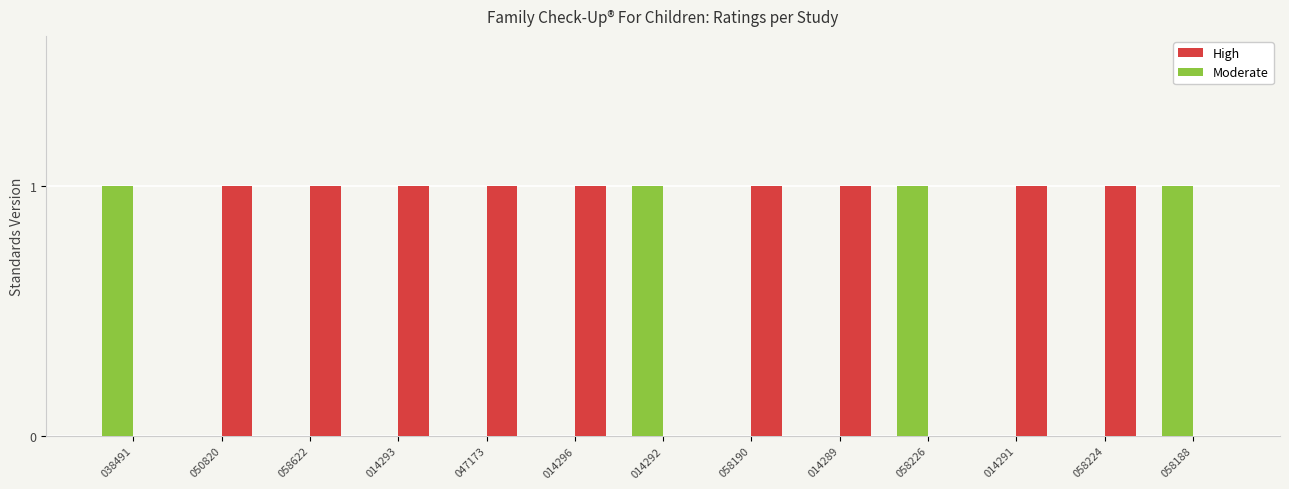

Are the bars grouped side by side (vs. stacked)?

Yes